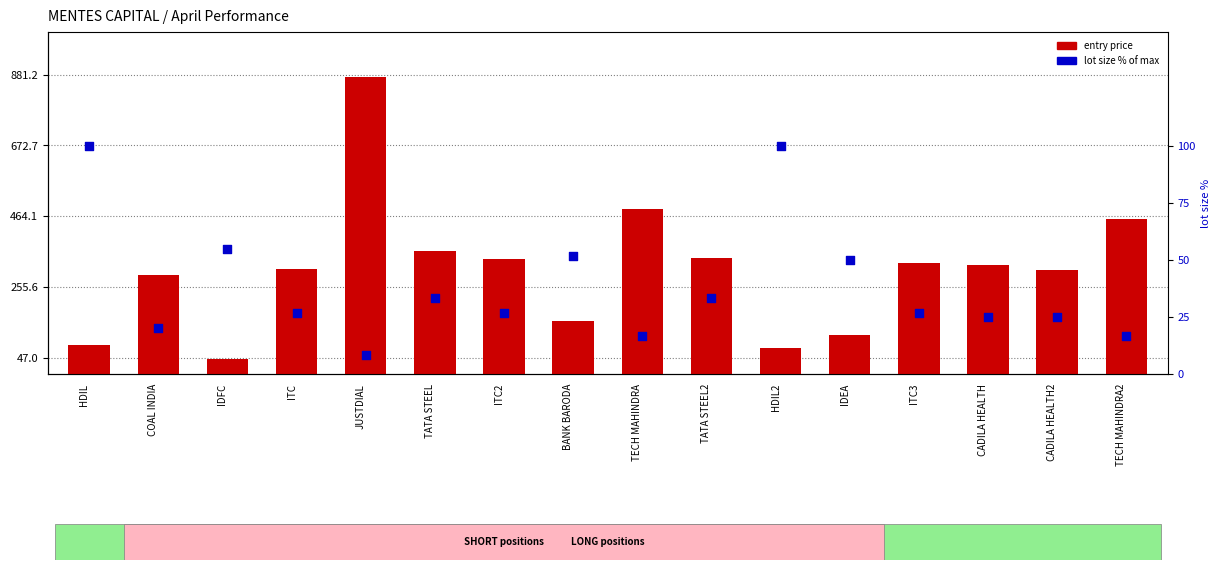

At how many categories does at least one series exceed 658?

1